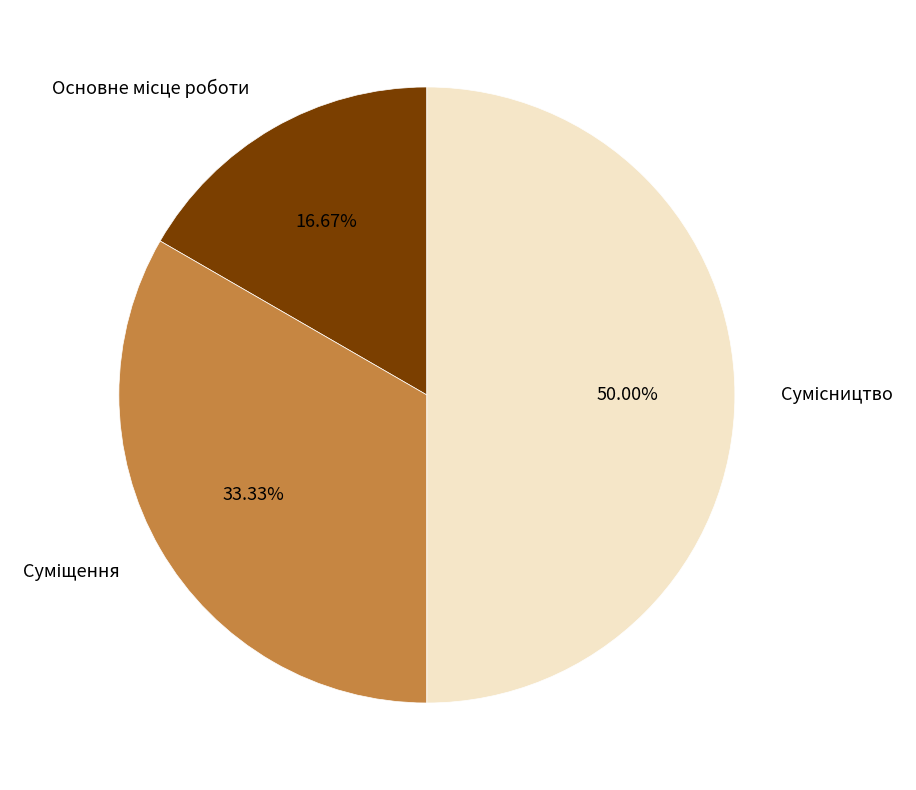

How many segments does this pie chart have?

3